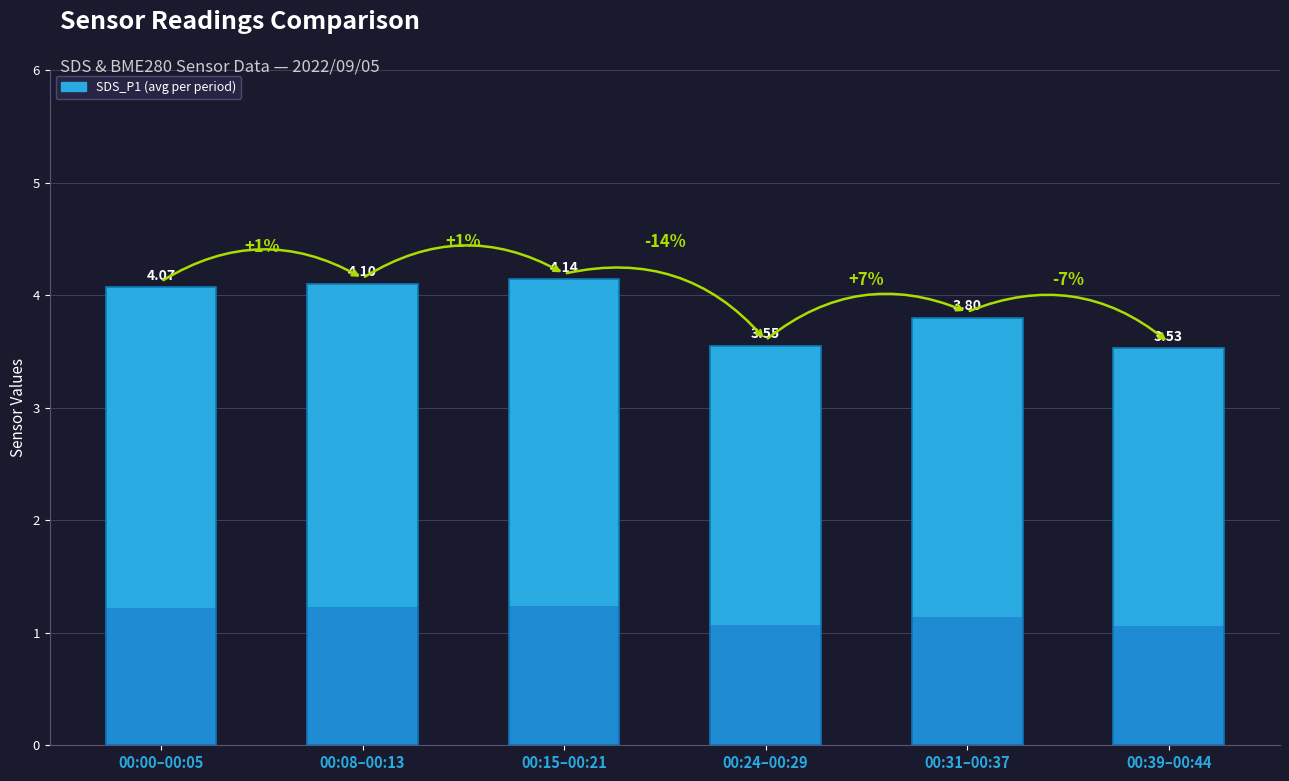

What is the difference between the maximum and minimum values?

0.6